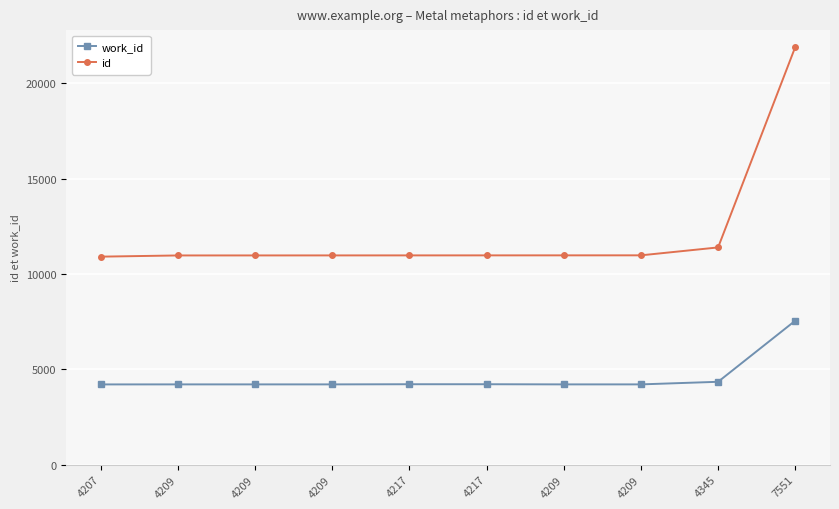

At which category is the sum across all series the highest?

7551